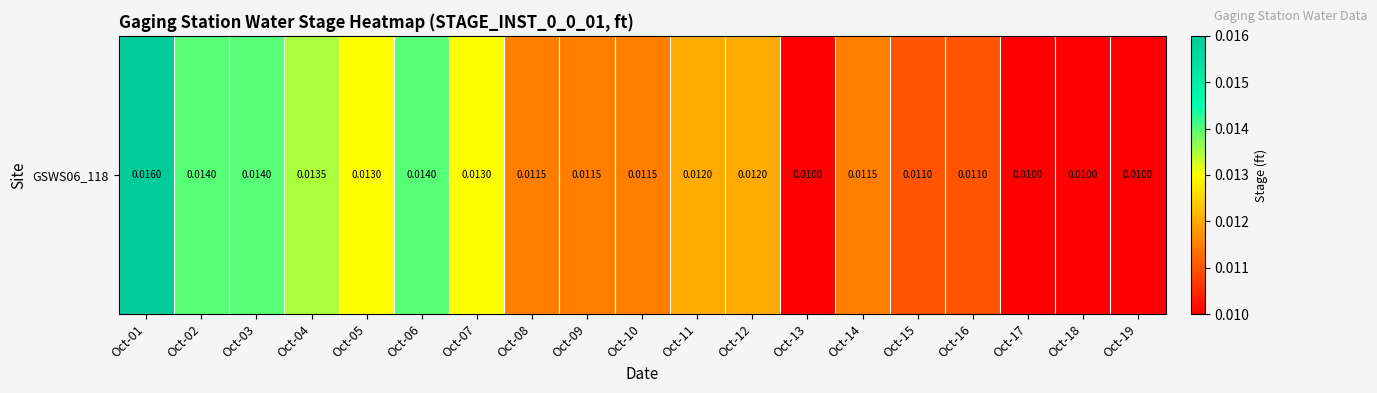

Between Oct-14 and Oct-16, which is larger?

Oct-14